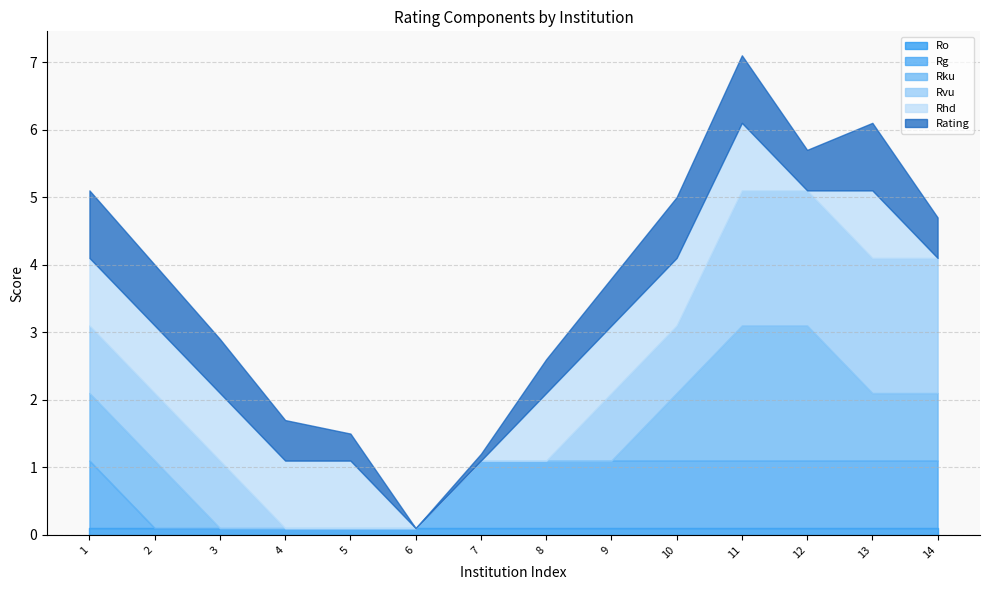

True or false: Rku has more than 1 interior local peaks.

False